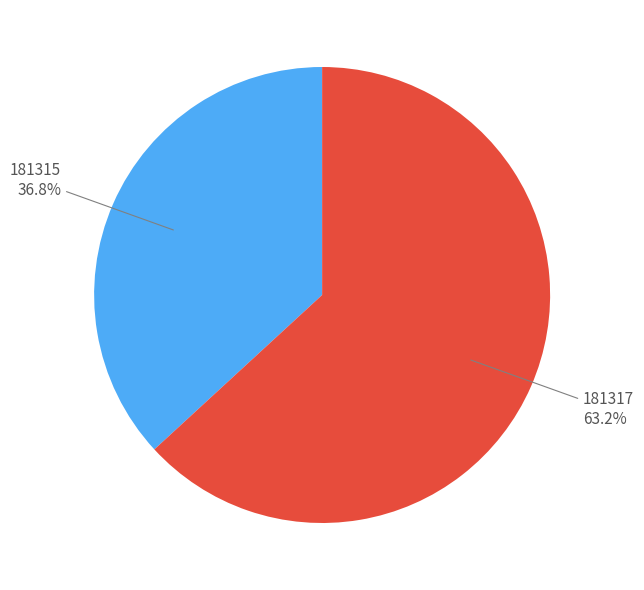

Does any single category account for the majority?

Yes